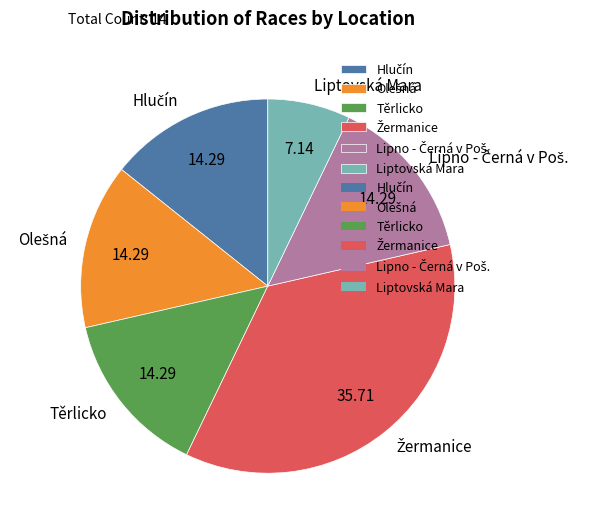

Which slice is the smallest?

Liptovská Mara